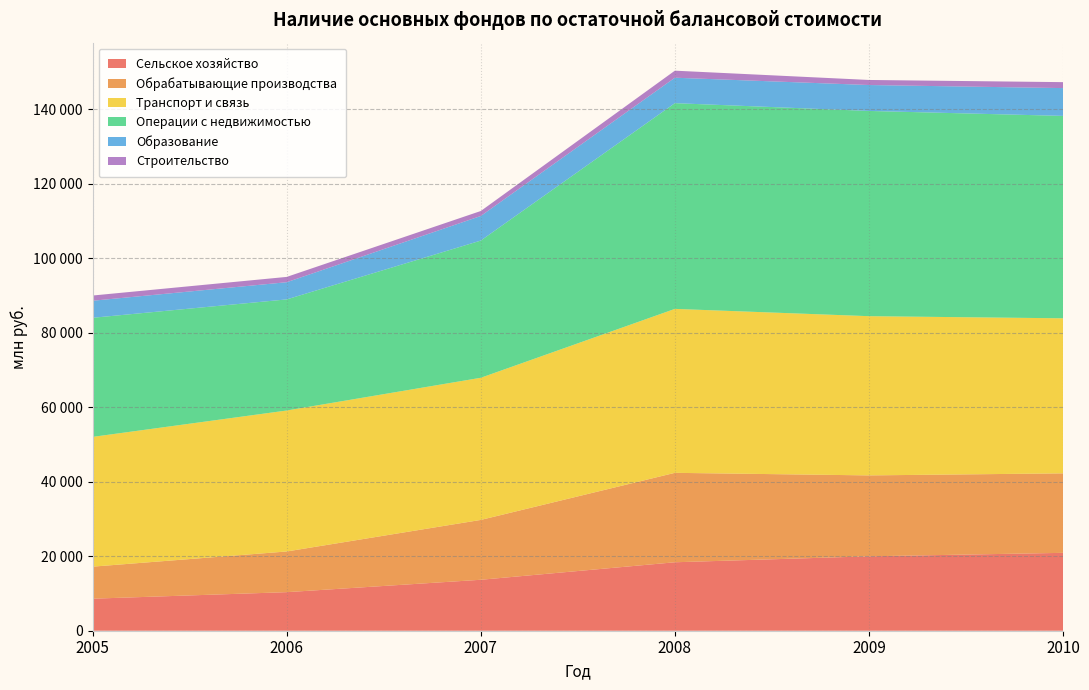

Reading left to right, list all the values displayed in this chart.

Сельское хозяйство: 8604	10358	13685	18387	19986	20917
Обрабатывающие производства: 8602	10926	16074	24018	21731	21350
Транспорт и связь: 34856	37861	38179	44034	42765	41644
Операции с недвижимостью: 31987	29842	36853	55257	55124	54362
Образование: 4578	4616	6599	6834	6960	7469
Строительство: 1401	1426	1341	1891	1359	1598